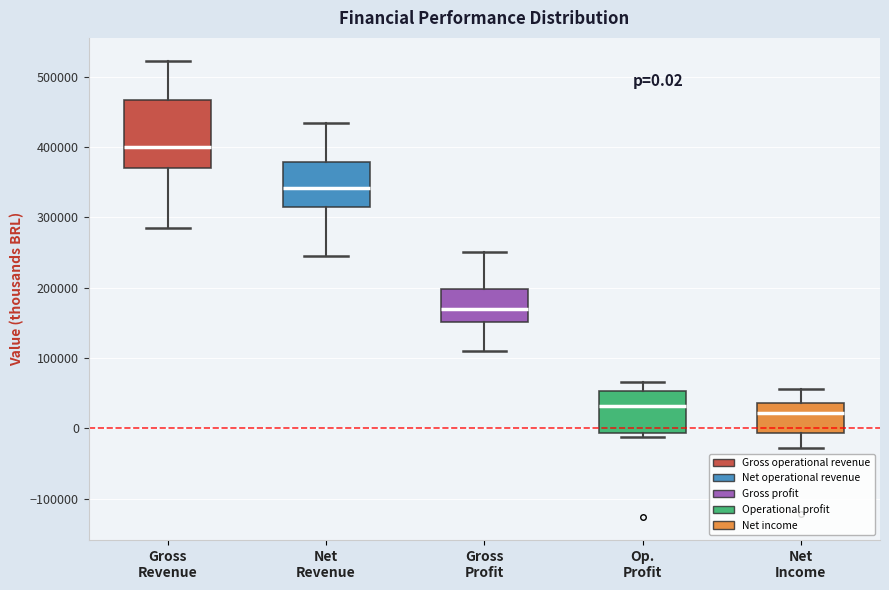

Comparing the boxes themselves (not the whiskers), which one is the tallest?

Gross Revenue